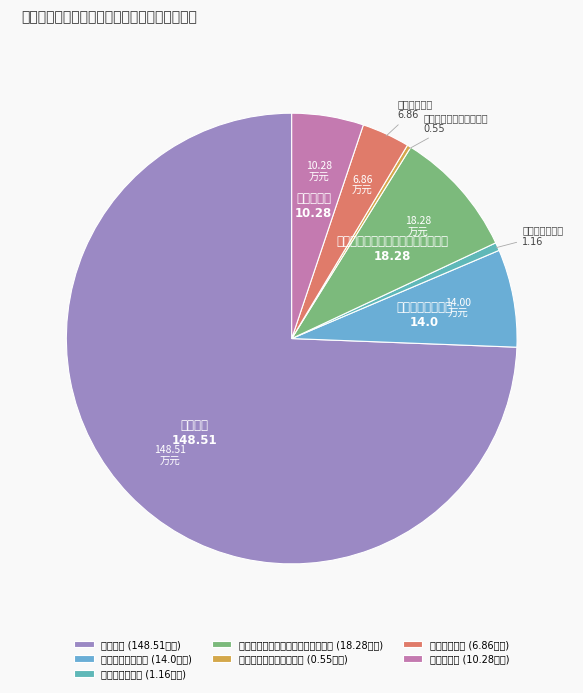

True or false: 其他社会保障和就业支出 accounts for 0% of the total.

True